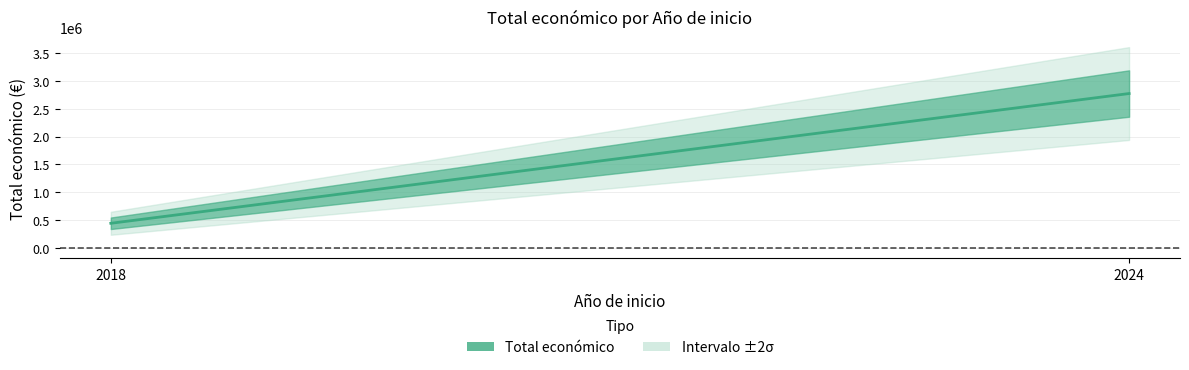

How many lines are shown in the chart?

1